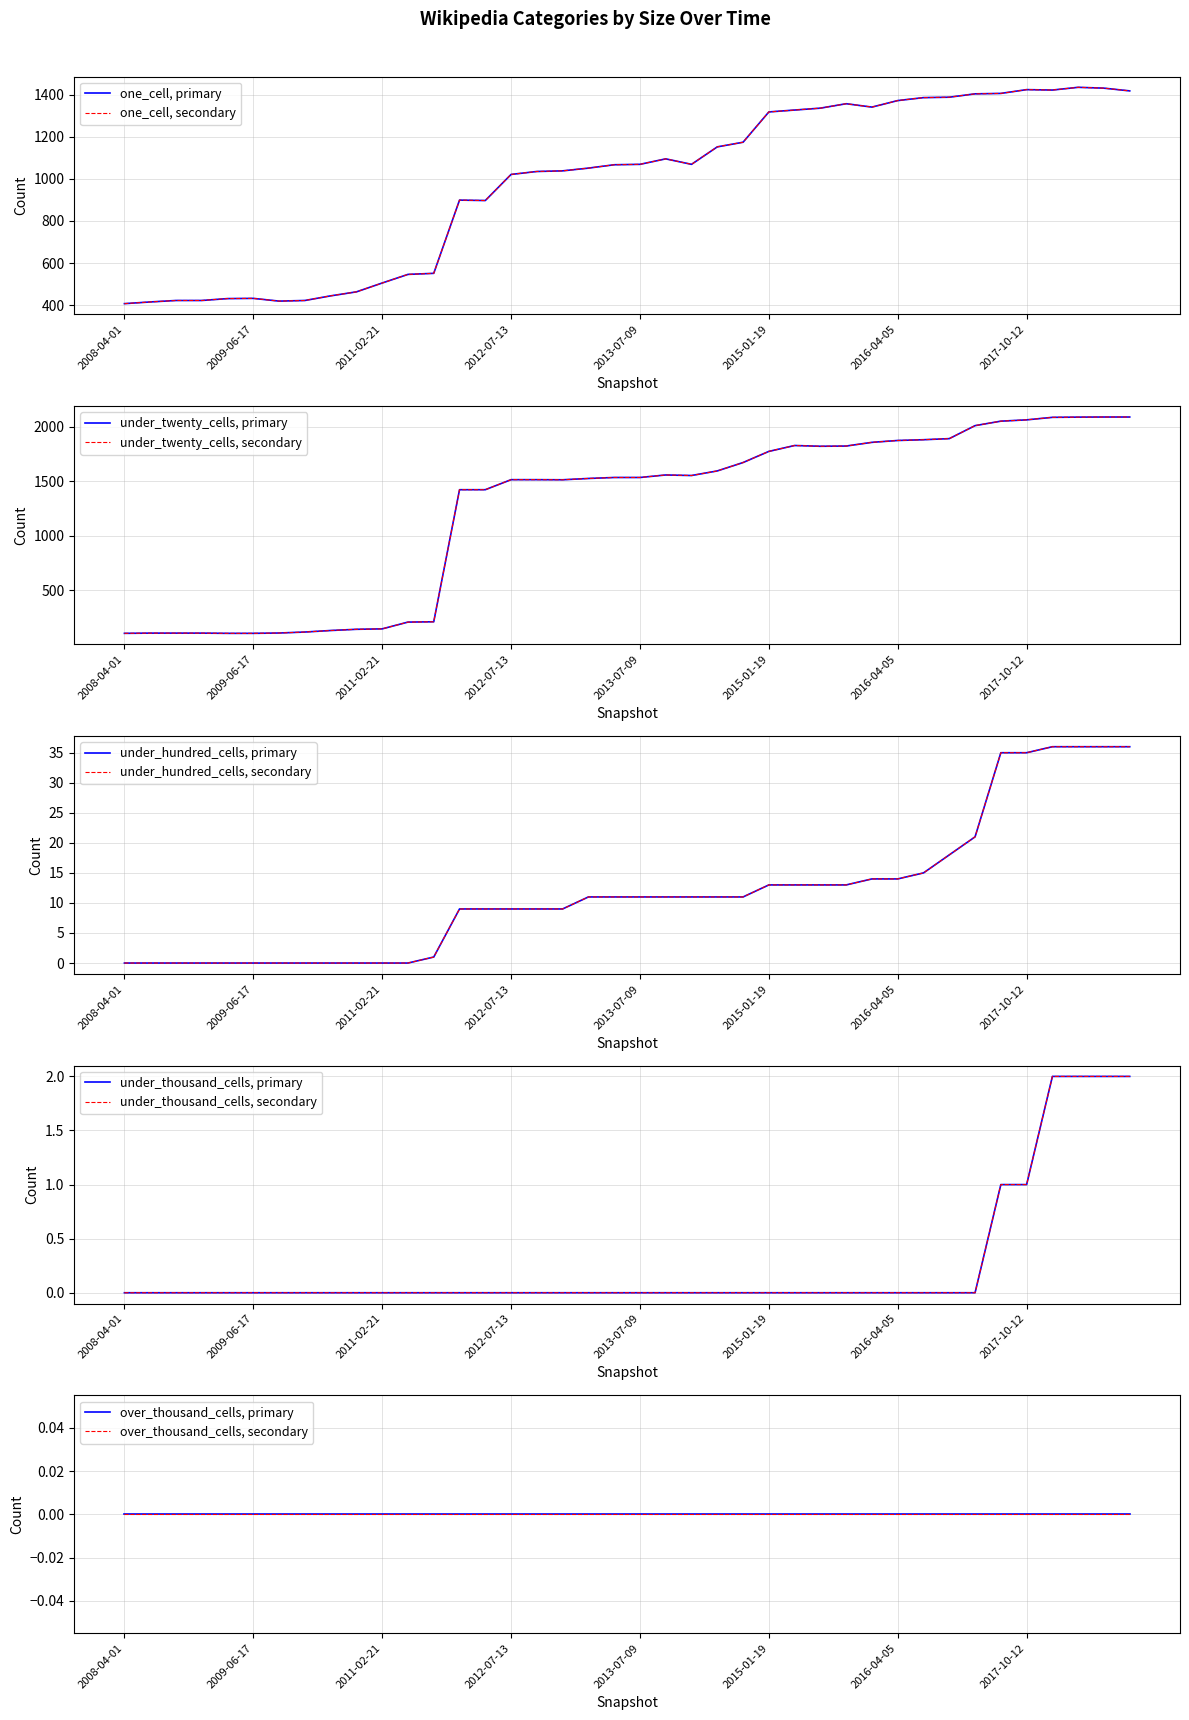

At which category does the chart reach its minimum across all series?

2008-04-01